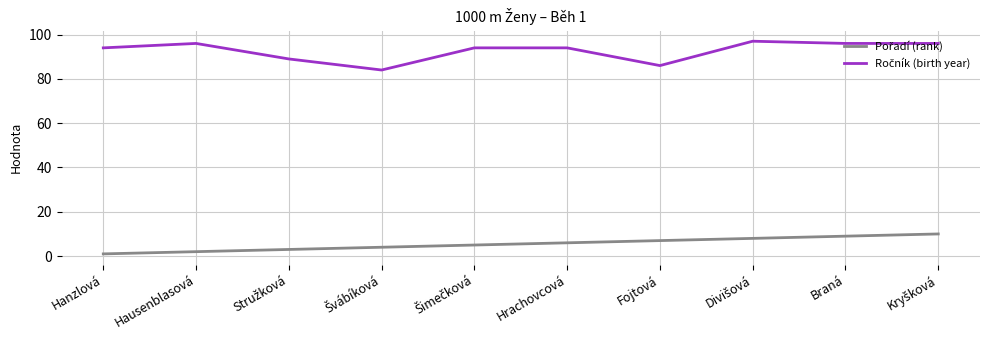

How many distinct data groups are displayed?

2